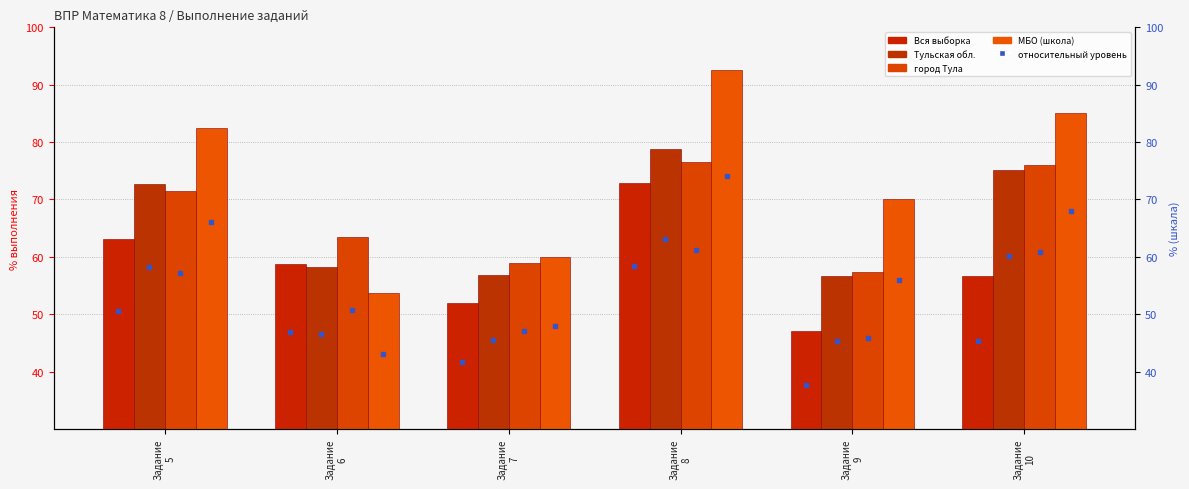

Count the number of data series in this chart.

4